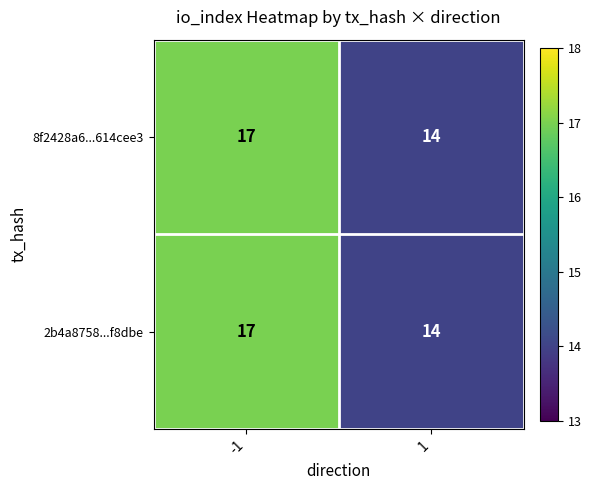

What is the difference between the maximum and minimum values in the 8f2428a6...614cee3 series?

3